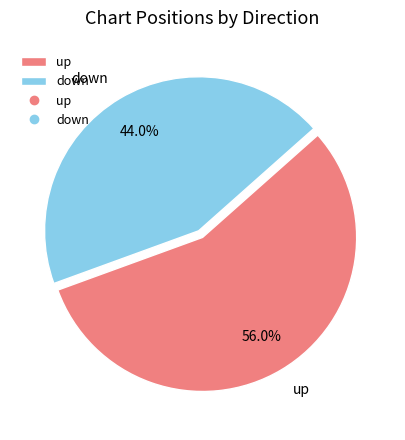

Between down and up, which is larger?

up